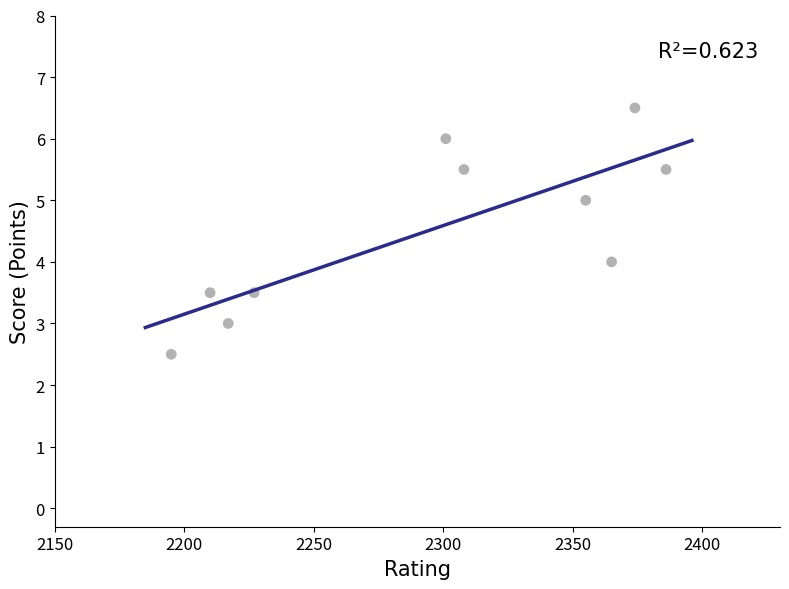

What is the range of X values (max minus min)?

191.0